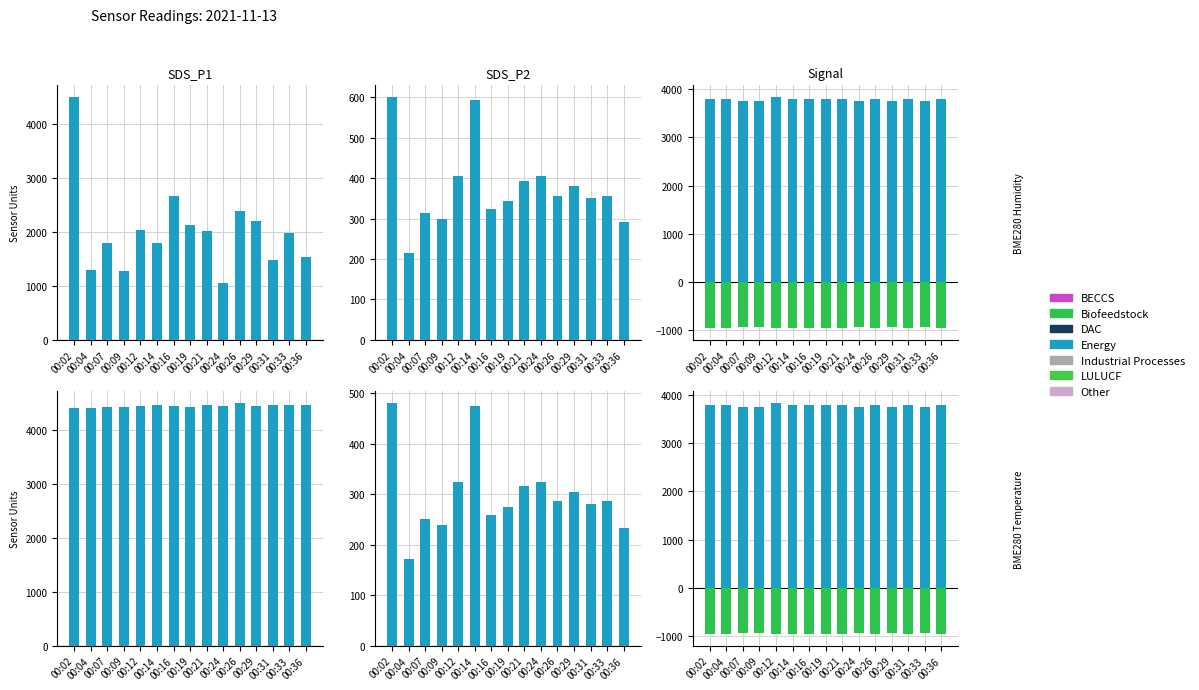

At which label is LULUCF closest to -950?

00:02